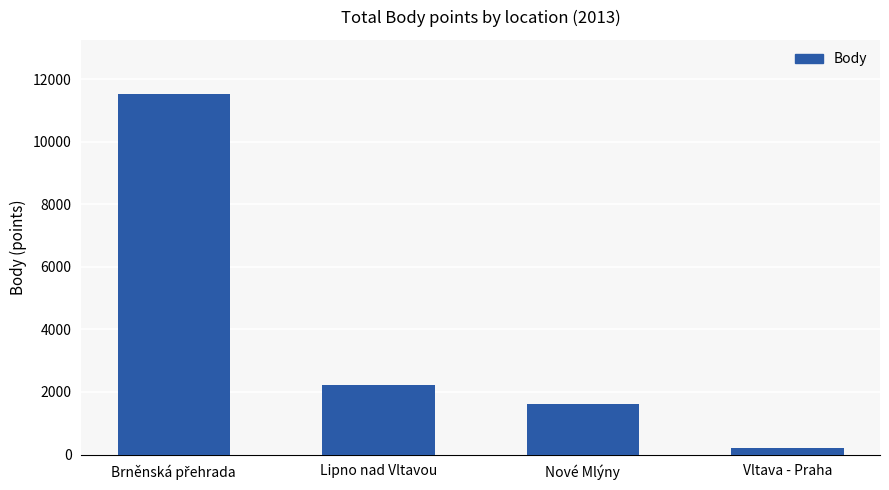

Reading left to right, extract all data points from this chart.

11530	2212	1608	202